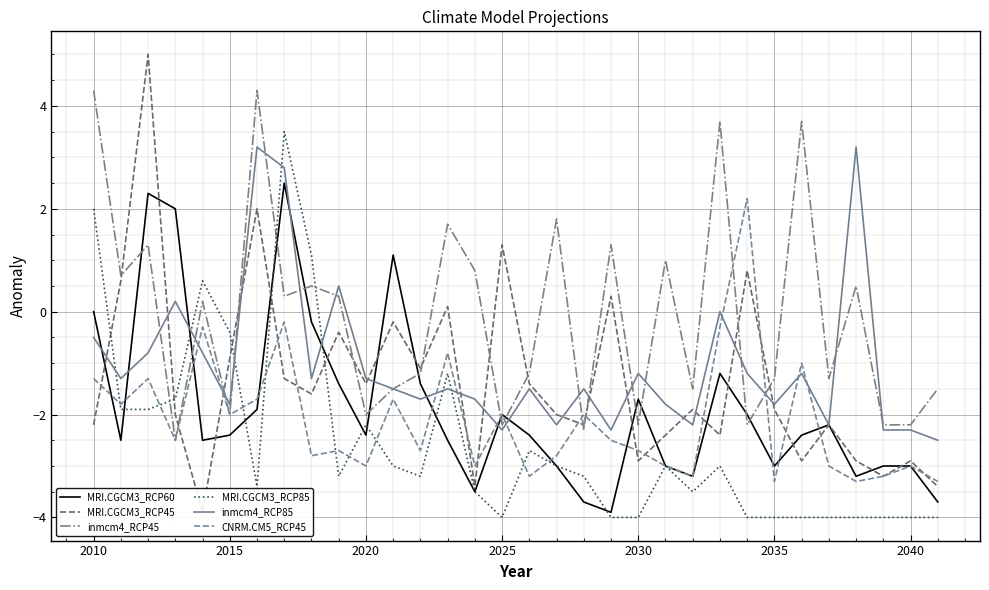

The MRI.CGCM3_RCP85 series shows -0.4 at 2015. True or false?

True